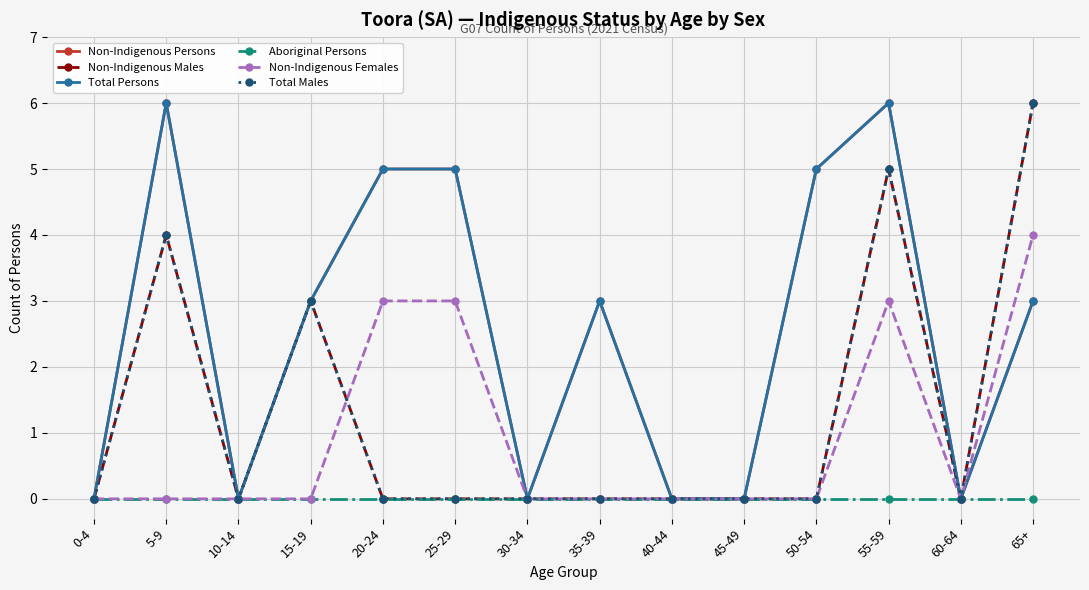

True or false: Non-Indigenous Persons and Non-Indigenous Males intersect in this chart.

False